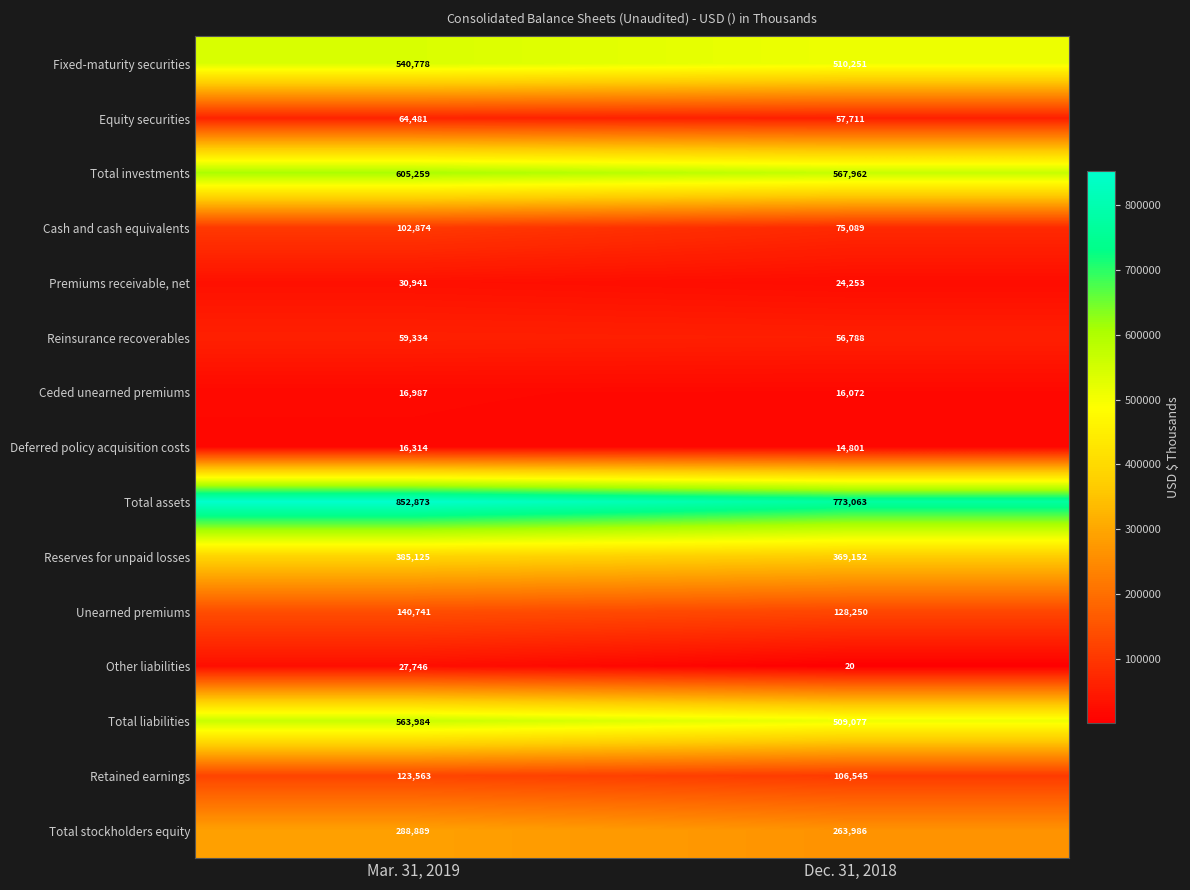

At which category is the sum across all series the highest?

Mar. 31, 2019